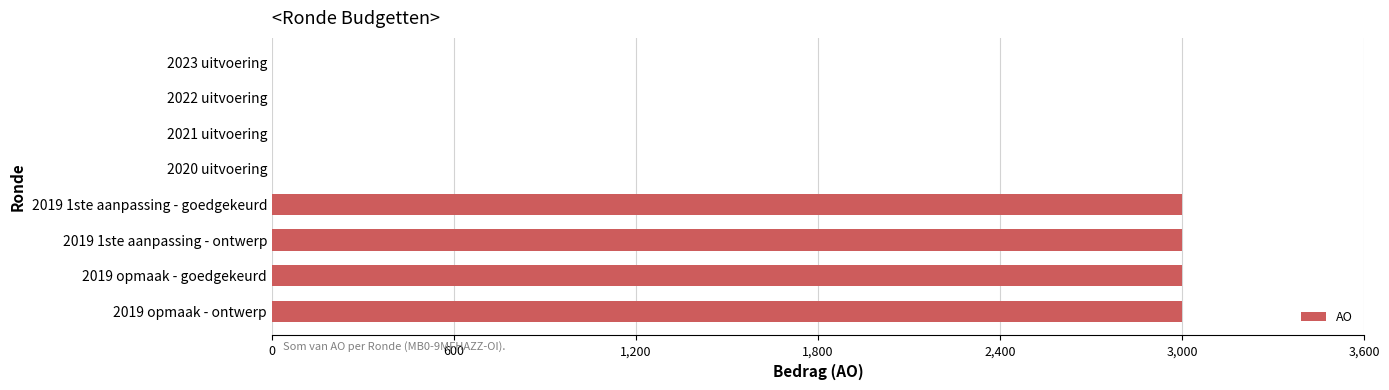

True or false: the data shows 3911 at 2019 opmaak - goedgekeurd.

False